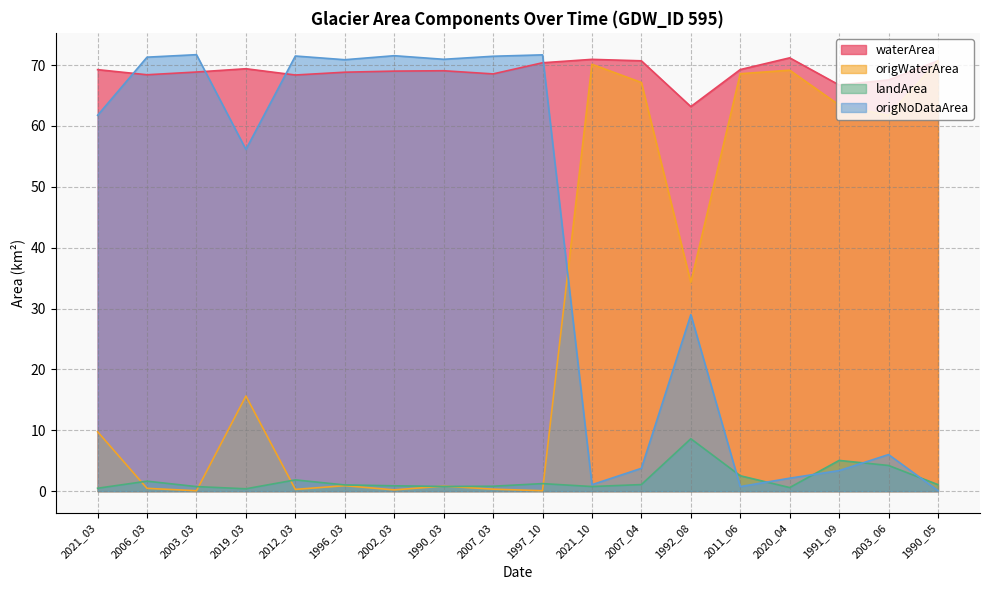

What is the spread (max minus min) of values at 2011_06?

68.5